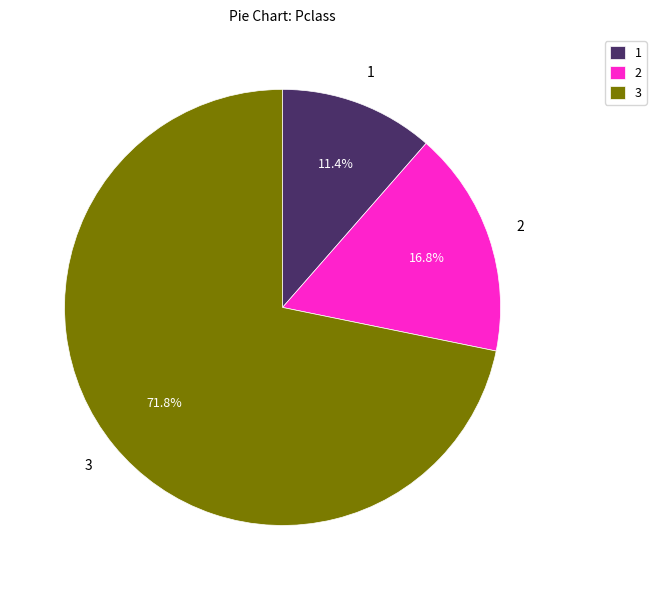

Approximately how many times larger is the value at 2 compared to 1?

1.5